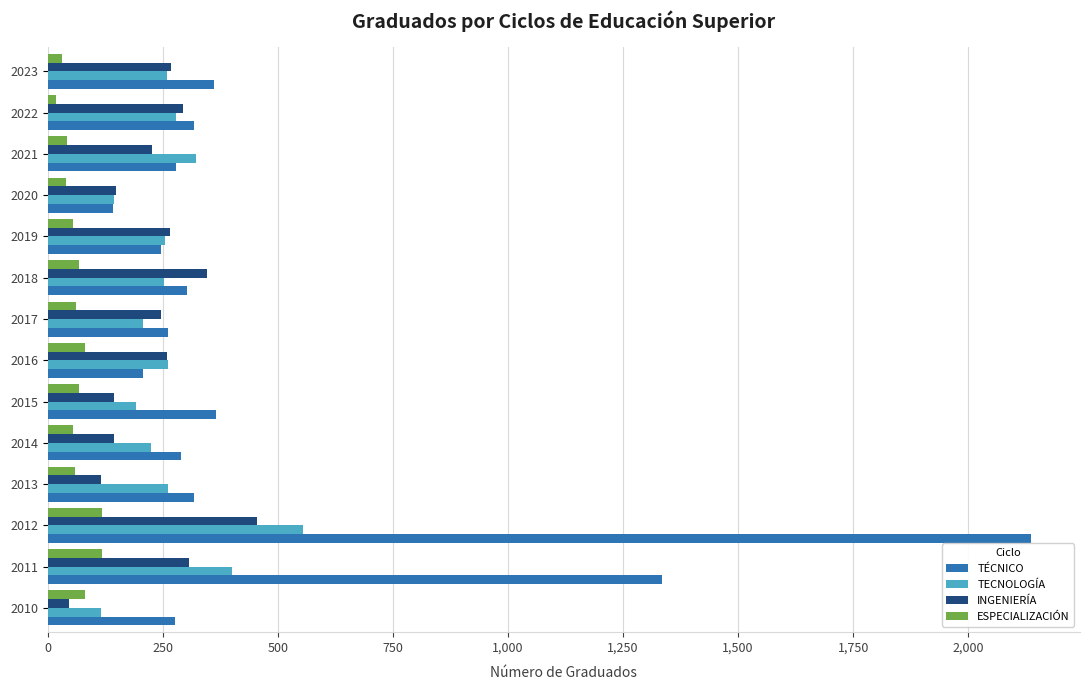

What is the average value of the ESPECIALIZACIÓN series?

64